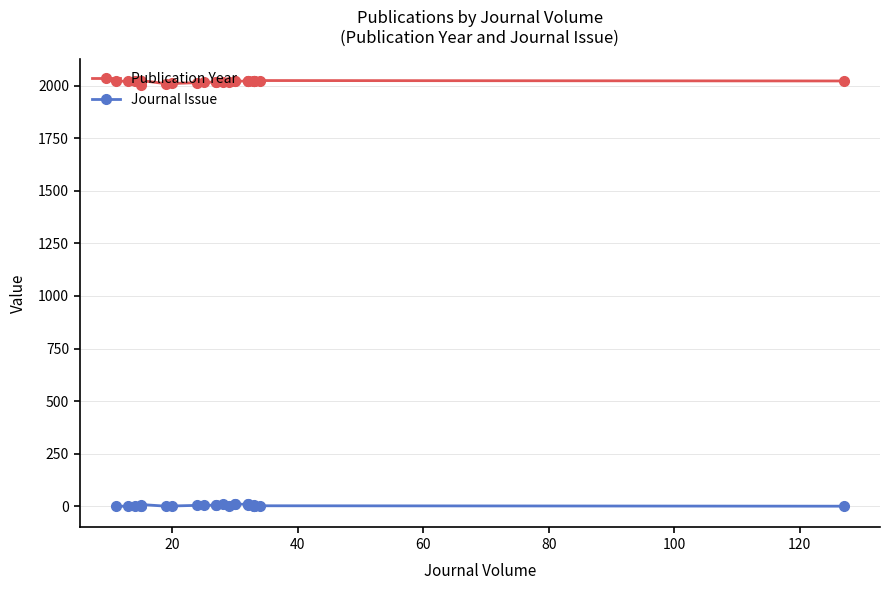

What is the difference between the maximum and minimum values in the Journal Issue series?

11